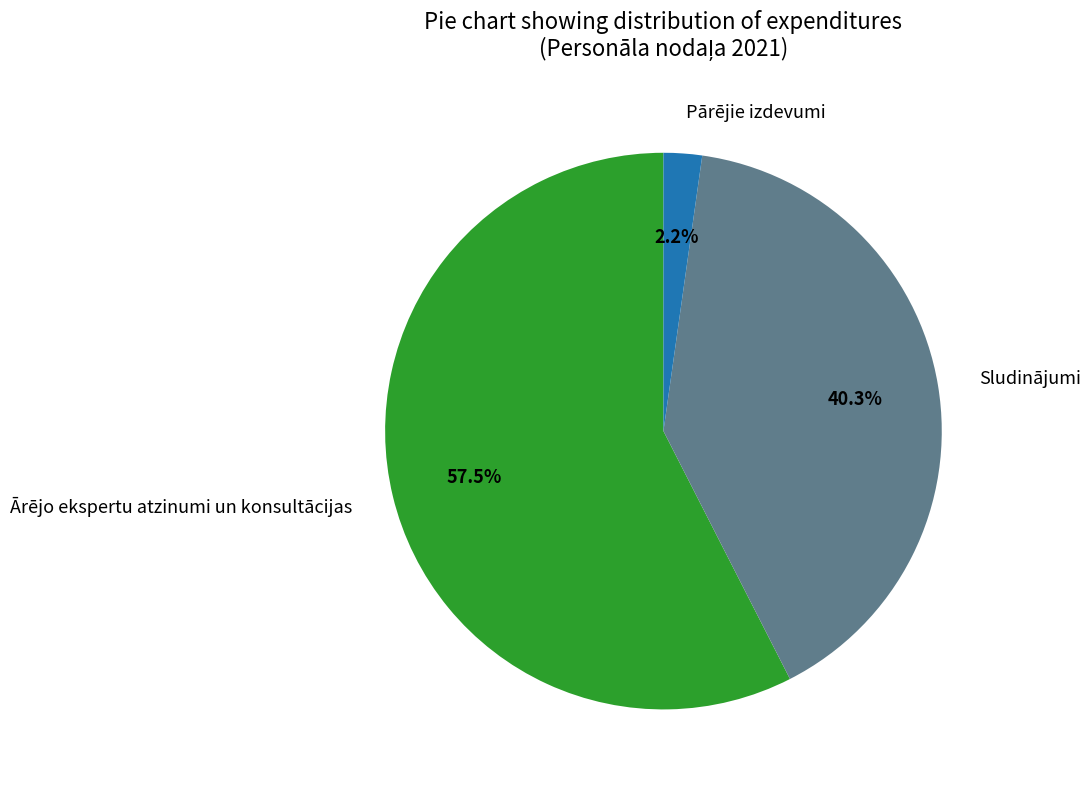

Rank the categories by value from lowest to highest.

Pārējie izdevumi, Sludinājumi, Ārējo ekspertu atzinumi un konsultācijas